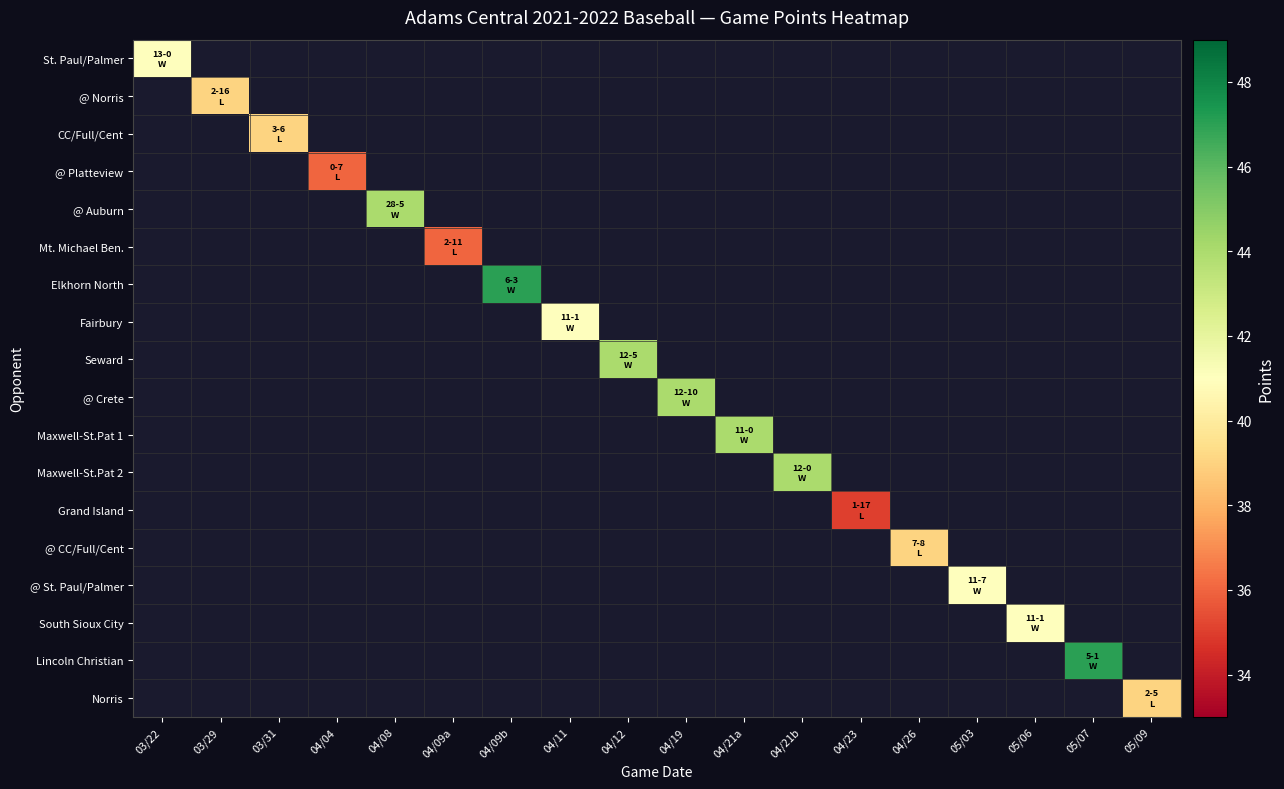

At which category does the chart reach its peak across all series?

04/09b